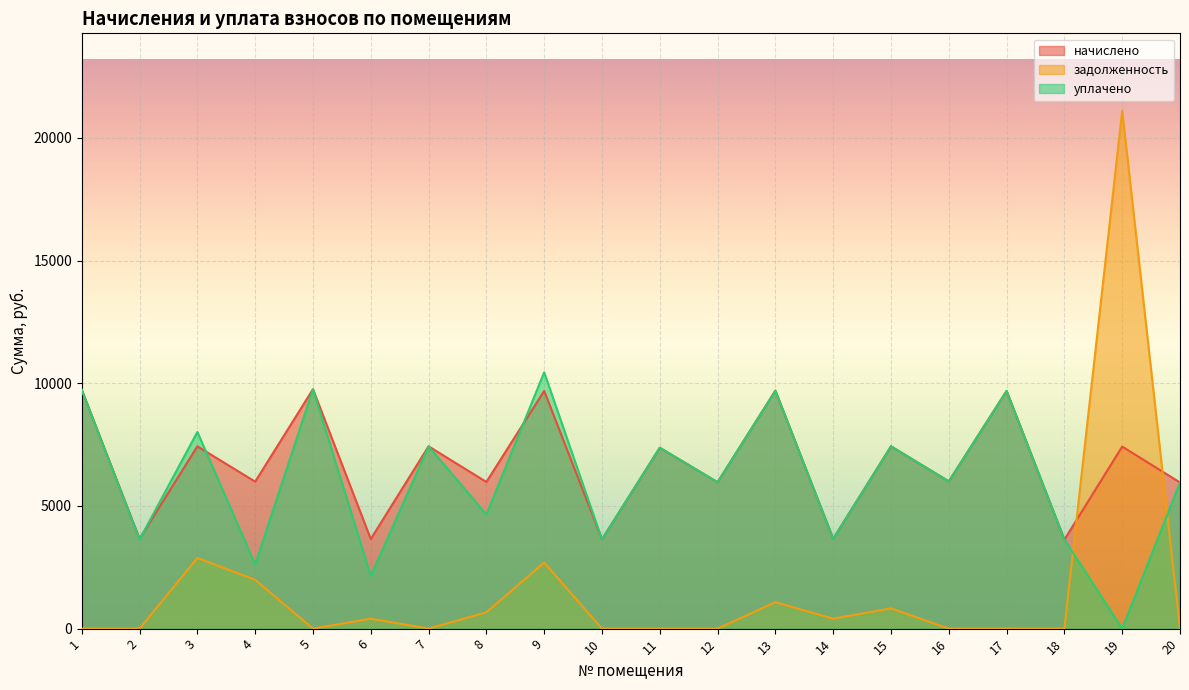

At which category does уплачено reach its first local peak?

3